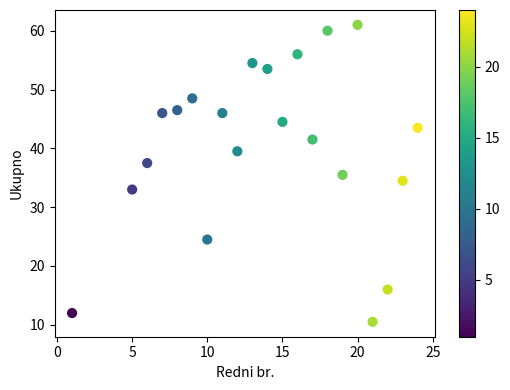

What is the range of X values (max minus min)?

23.0